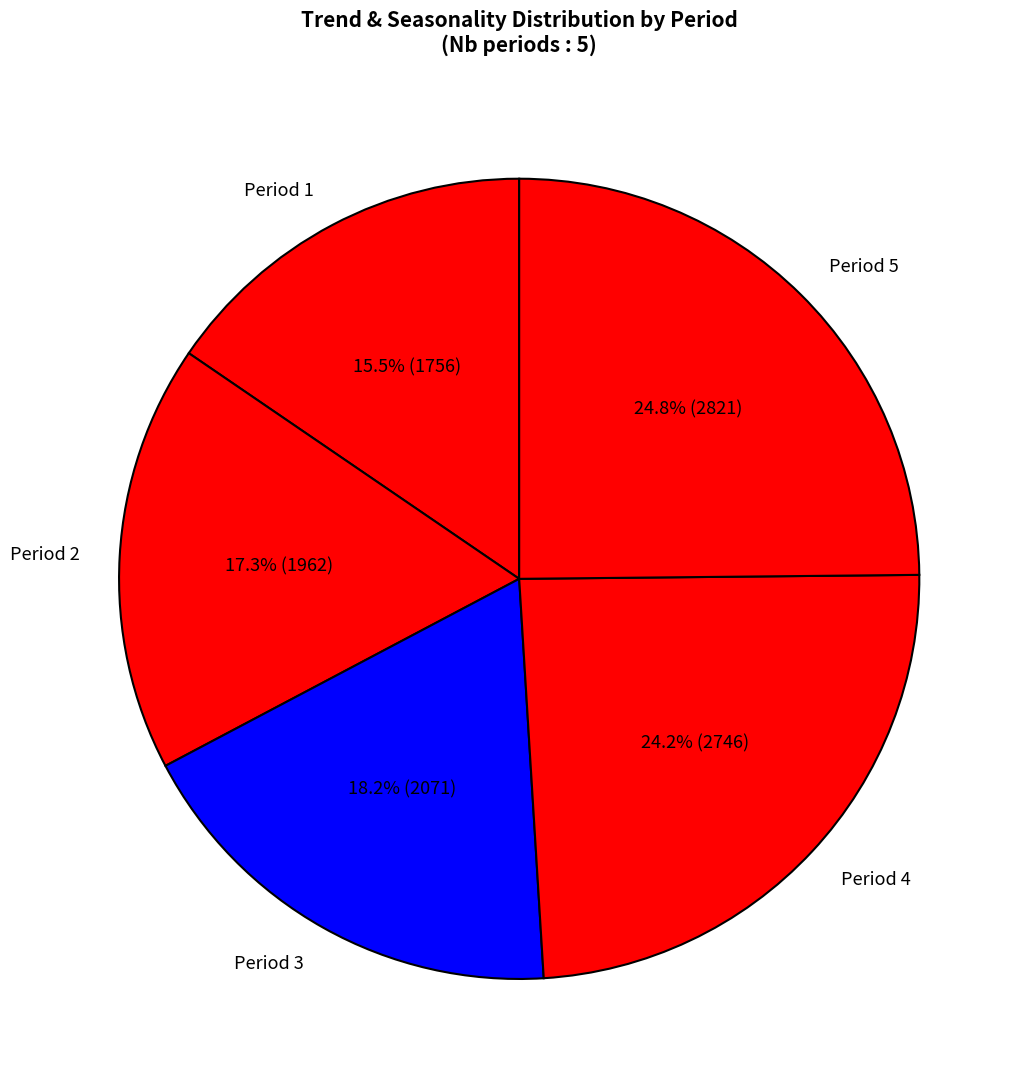

How many segments does this pie chart have?

5